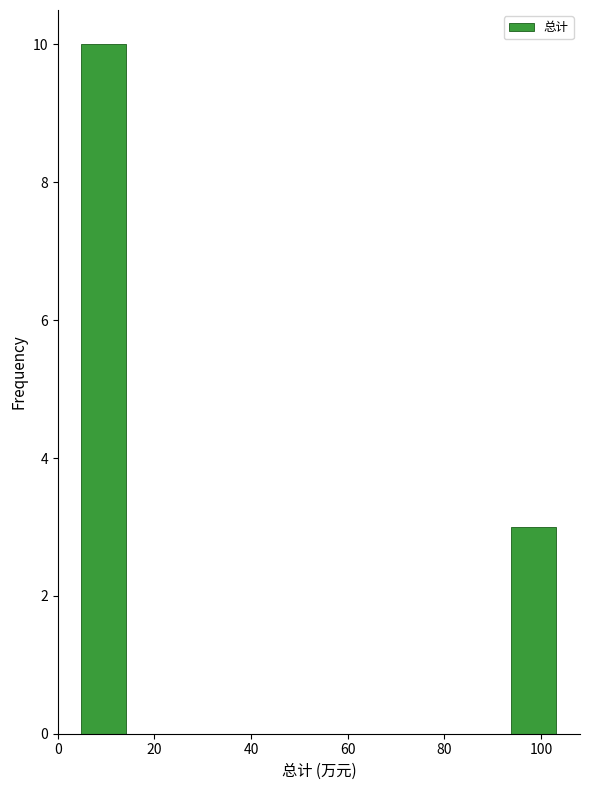

What is the height of the bar covering 4 to 14 on the x-axis? Neither the bar edges nor the heights are printed on the chart, so give them approximately, as read against the axes.

10